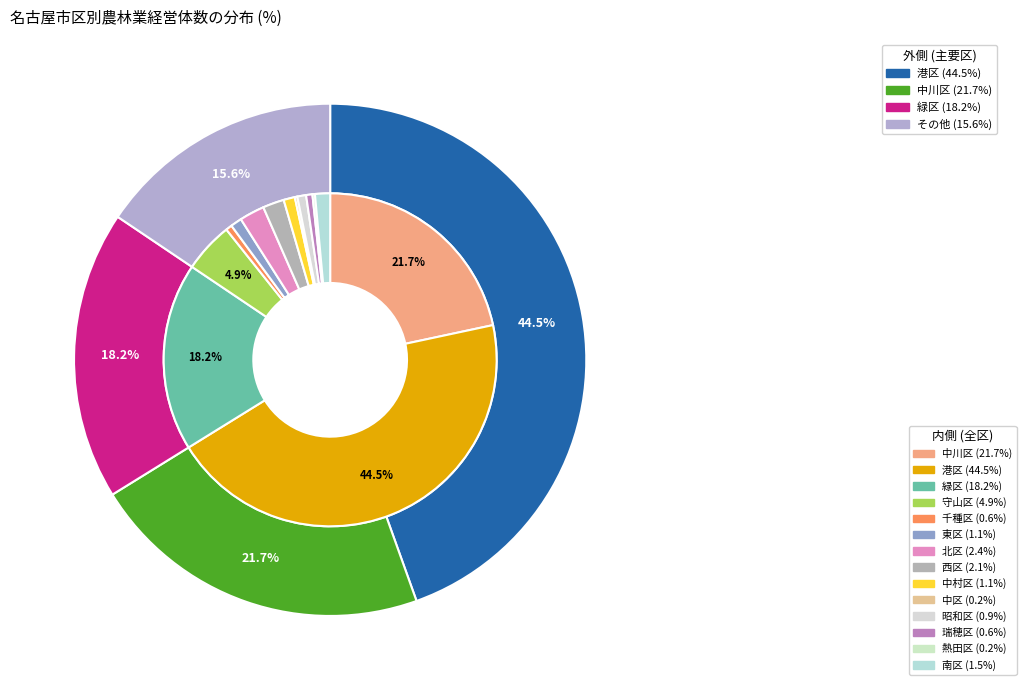

Rank the categories by value from lowest to highest.

中区, 熱田区, 千種区, 瑞穂区, 昭和区, 東区, 中村区, 南区, 西区, 北区, 守山区, 緑区, 中川区, 港区